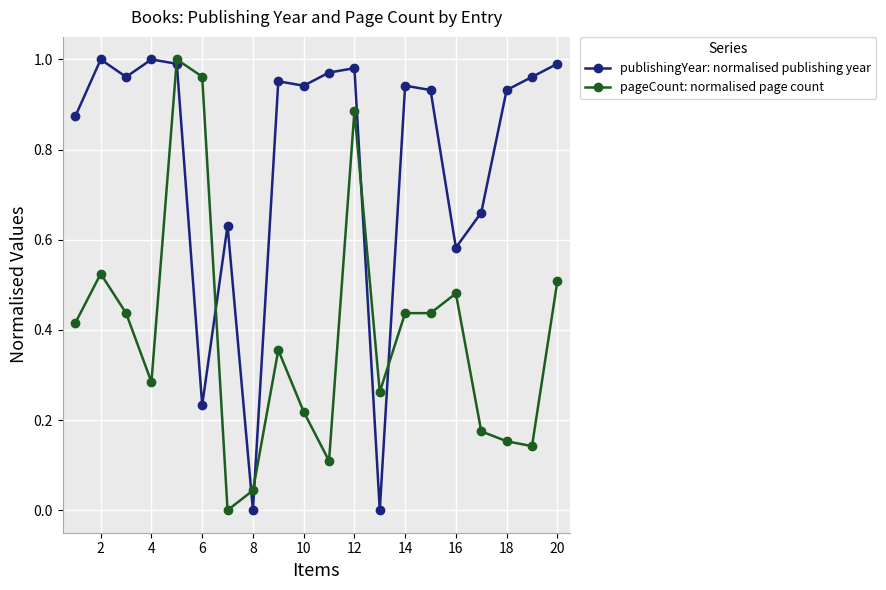

Which series has the largest total across all categories?

publishingYear: normalised publishing year